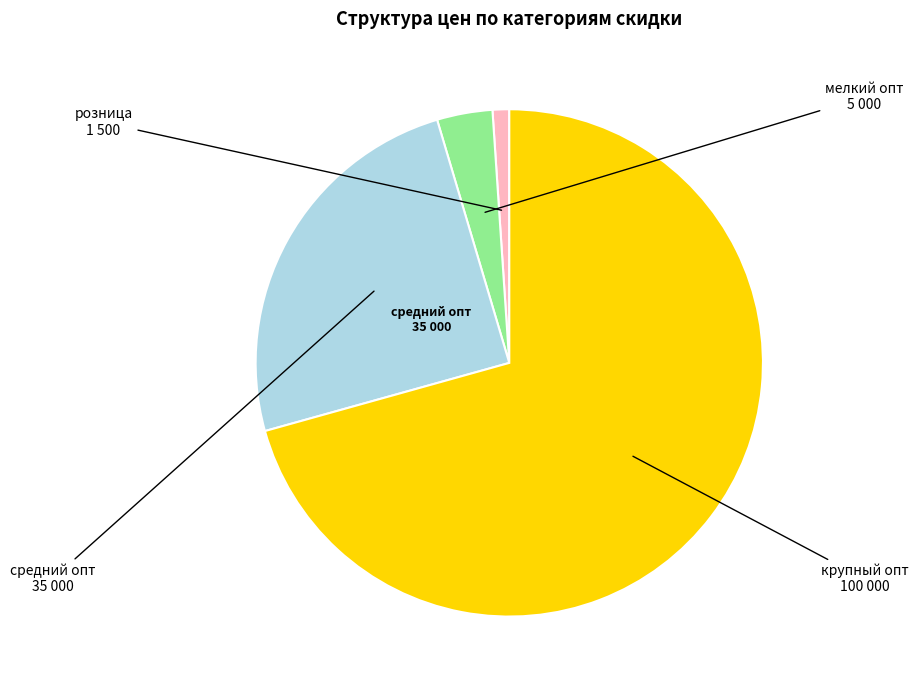

Is there a majority slice in this chart?

Yes